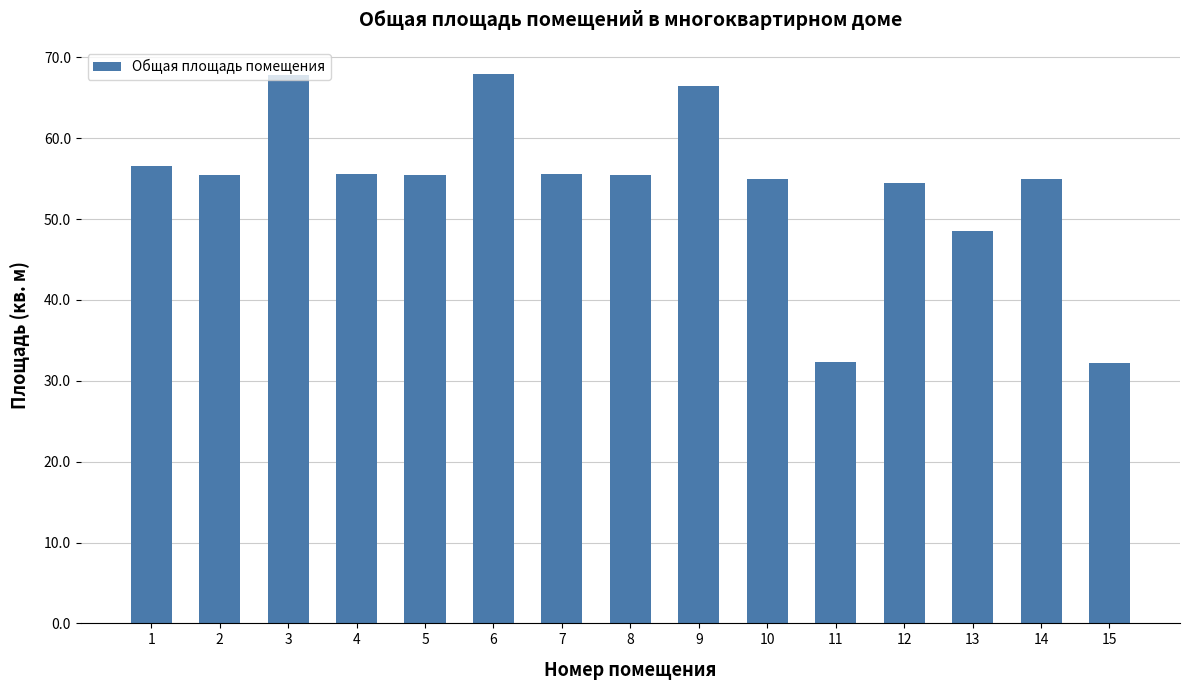

What is the difference between the second highest and second lowest values?

35.5